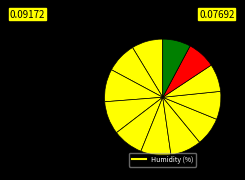

Which category has the smallest portion of the pie?

15:00